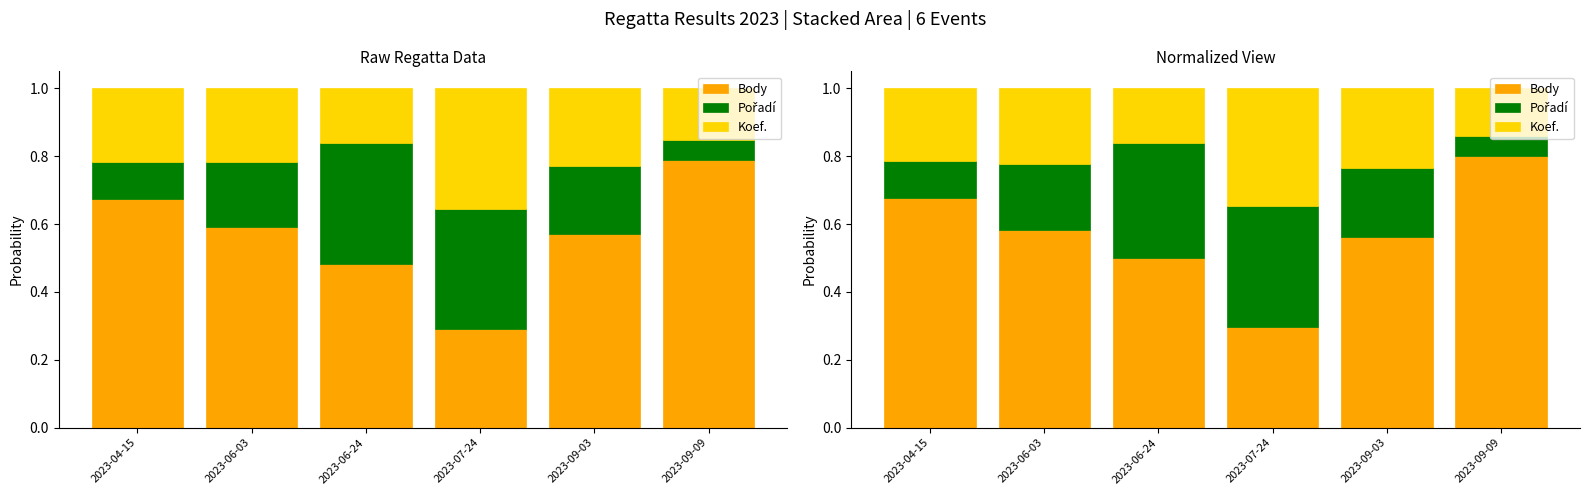

Count the number of categories in the chart.

6